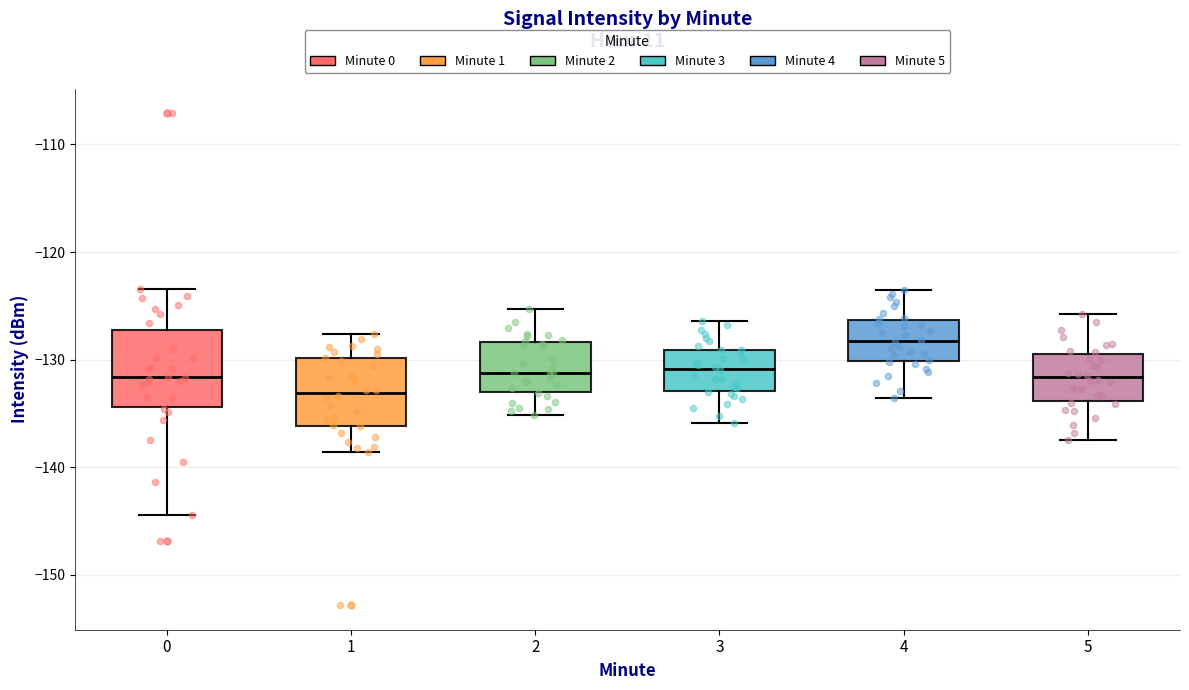

Where does the median line of the box at x = 4 sit on the y-axis? The values are not printed on the chart, so give them approximately, as read against the axis.

-128